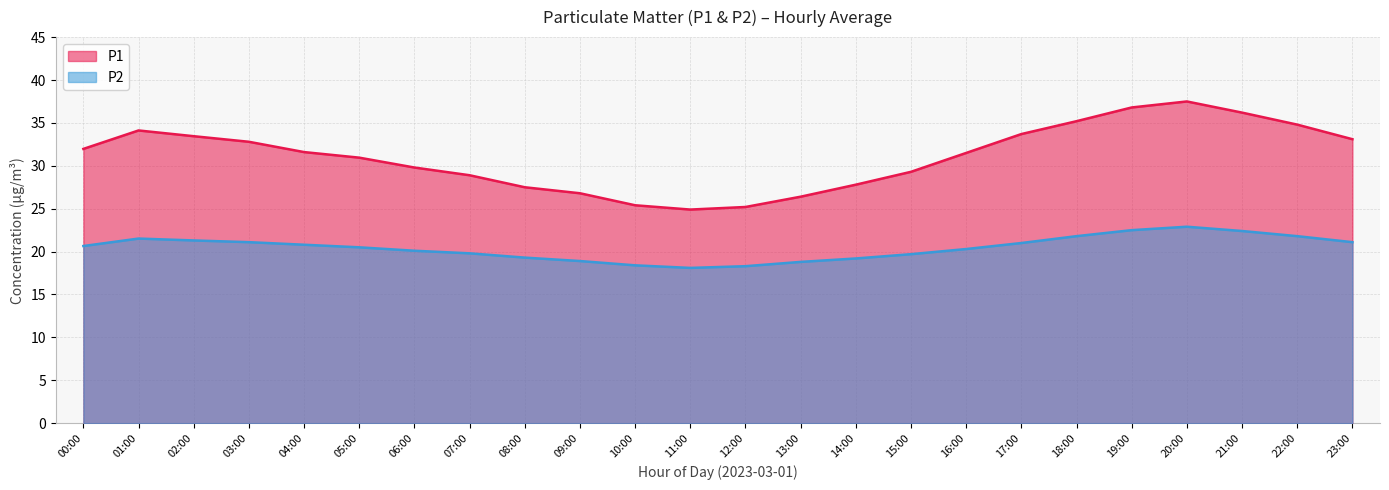

What is the sum of the P2 values at 18:00 and 23:00?

42.9